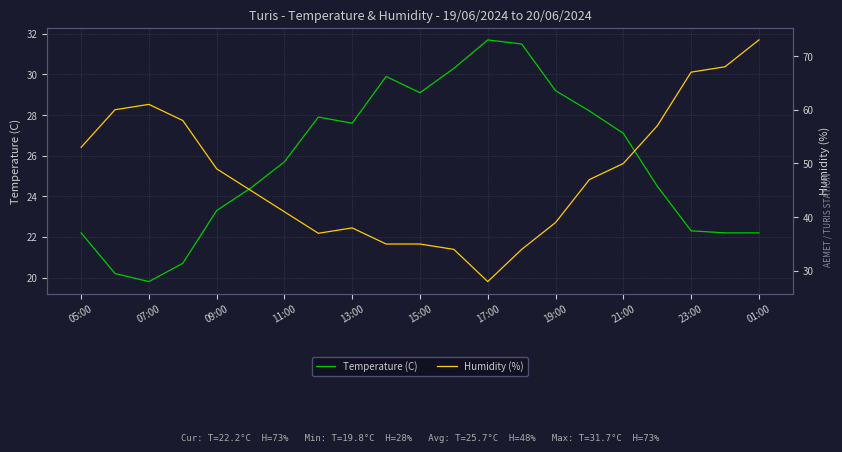

Which category has the lowest value in the Temperature (C) series?

07:00